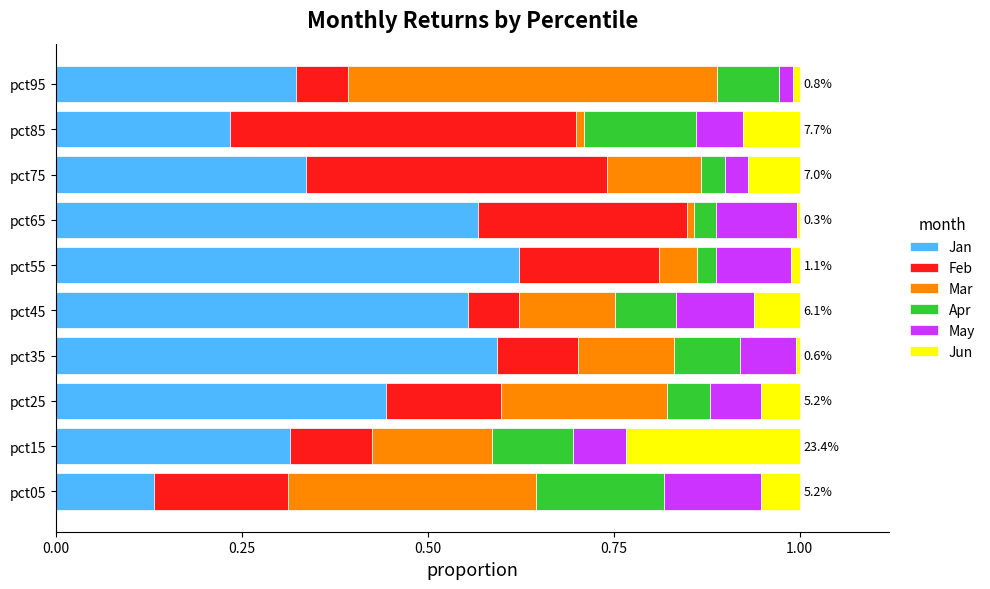

At which label does Jan reach its peak?

pct55